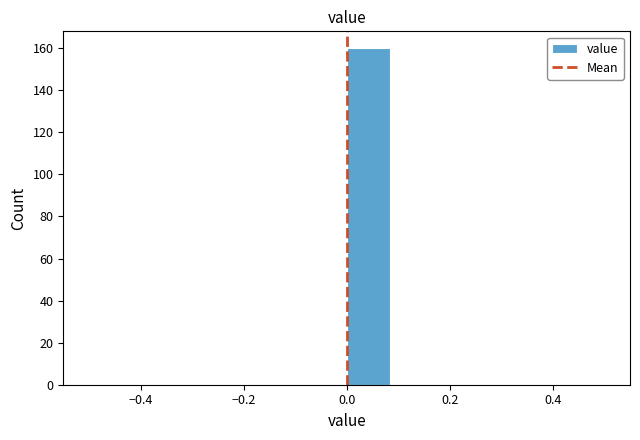

Reading left to right, list every bar in this chart as the range it spans on the x-axis followed by its height. Neither the bar edges nor the heights are printed on the chart, so give them approximately, as read against the axes.

-0.50 to -0.42: 0
-0.42 to -0.34: 0
-0.34 to -0.24: 0
-0.24 to -0.16: 0
-0.16 to -0.08: 0
-0.08 to 0.00: 0
0.00 to 0.08: 160
0.08 to 0.16: 0
0.16 to 0.26: 0
0.26 to 0.34: 0
0.34 to 0.42: 0
0.42 to 0.50: 0